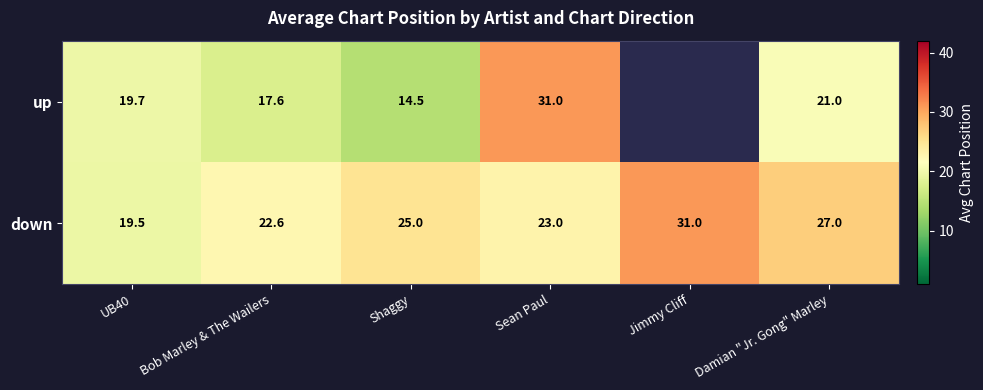

Between UB40 and Sean Paul, which series saw the biggest shift?

up